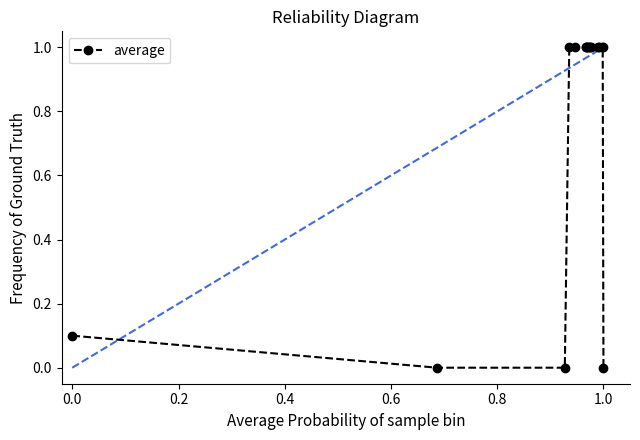

What is the value of the 11th point from the left?

1.0